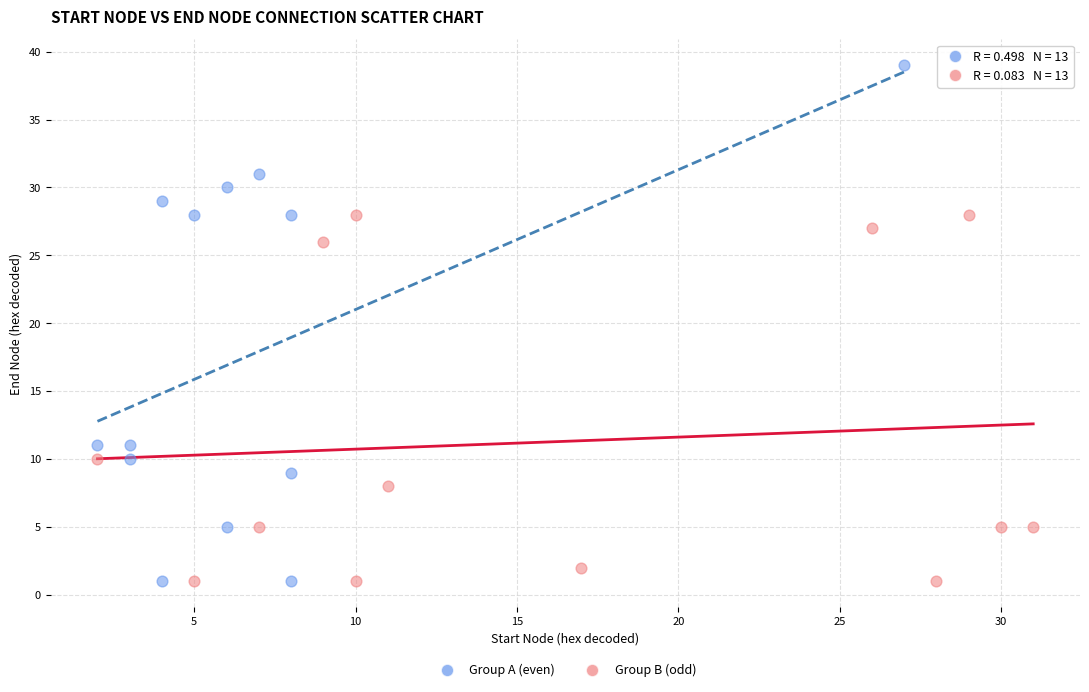

Which series has the largest Y range (max minus min)?

Group A (even)